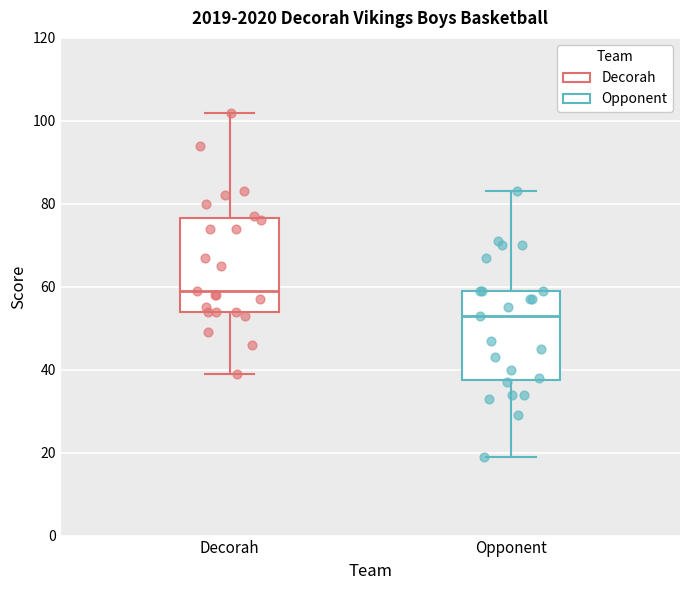

Reading left to right, transcribe this box plot: for each box, give where its median line is, the range the box spans, and where its two whiskers end, as read against the y-axis. The values are not printed on the chart, so give them approximately, as read against the axis.

Decorah: median 60, box 54 to 76, whiskers 40 to 102
Opponent: median 54, box 38 to 60, whiskers 20 to 84